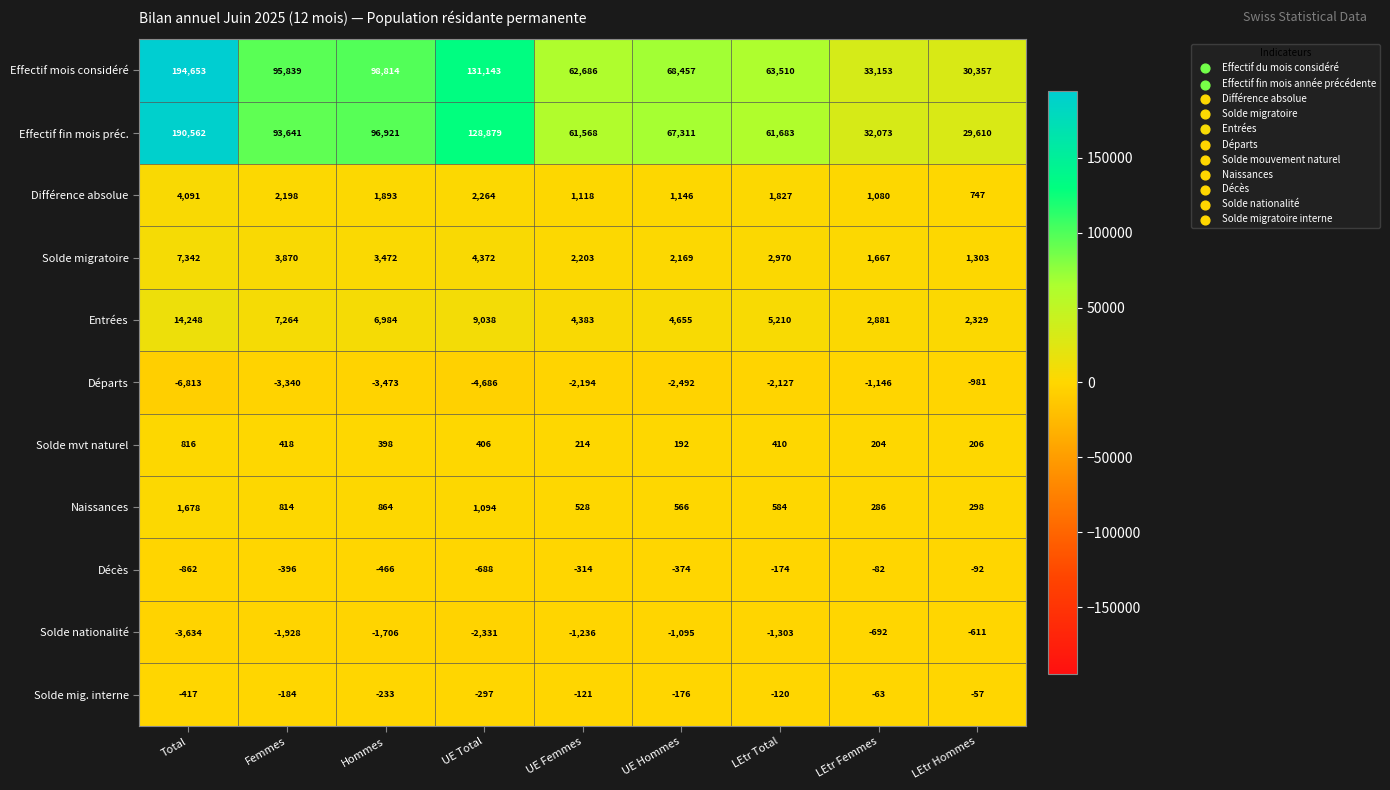

Between Total and Femmes, which series saw the biggest shift?

Effectif mois considéré